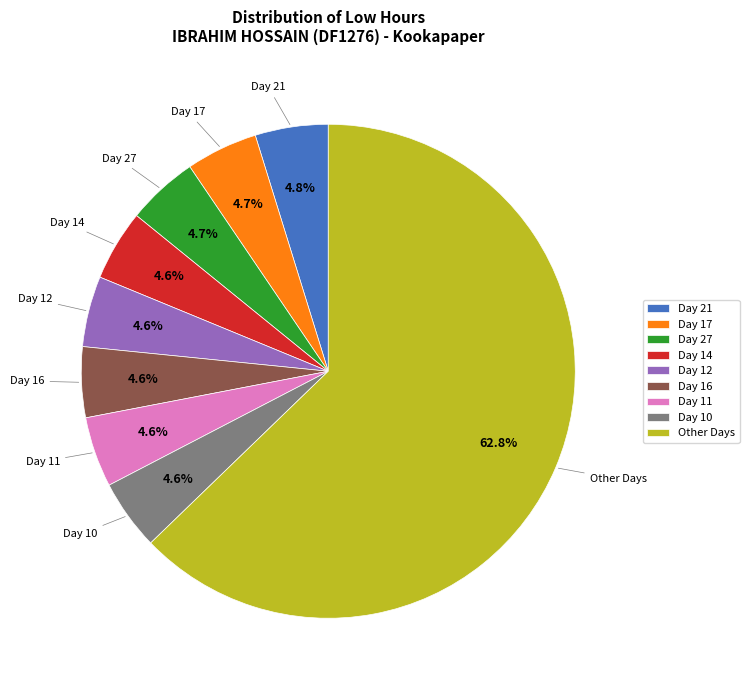

To the nearest percent, what is the difference between the largest and smallest slice percentages?

58%